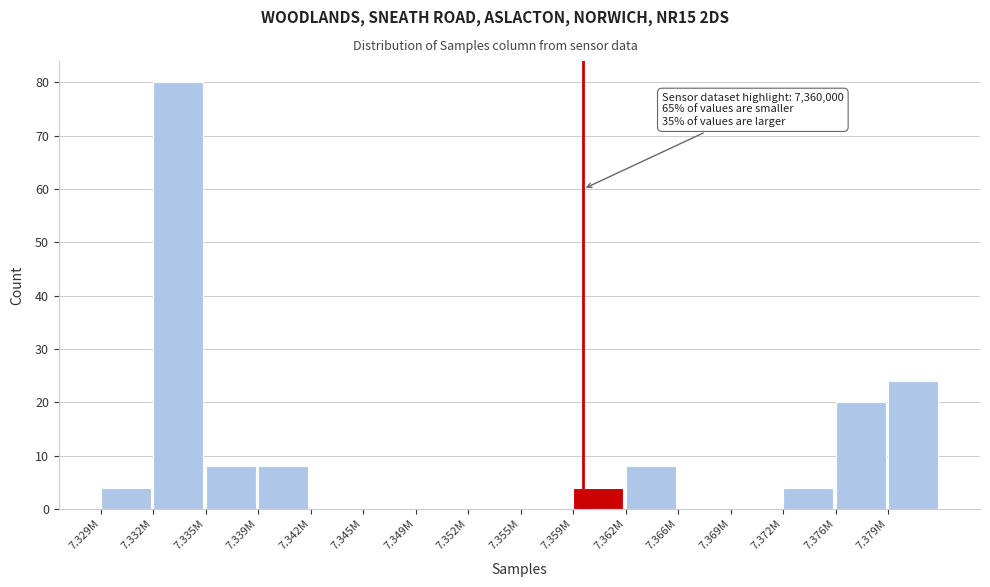

Reading left to right, what are all the values shown in this chart?

7.329M=4	7.332M=80	7.335M=8	7.339M=8	7.342M=0	7.345M=0	7.349M=0	7.352M=0	7.355M=0	7.359M=4	7.362M=8	7.366M=0	7.369M=0	7.372M=4	7.376M=20	7.379M=24